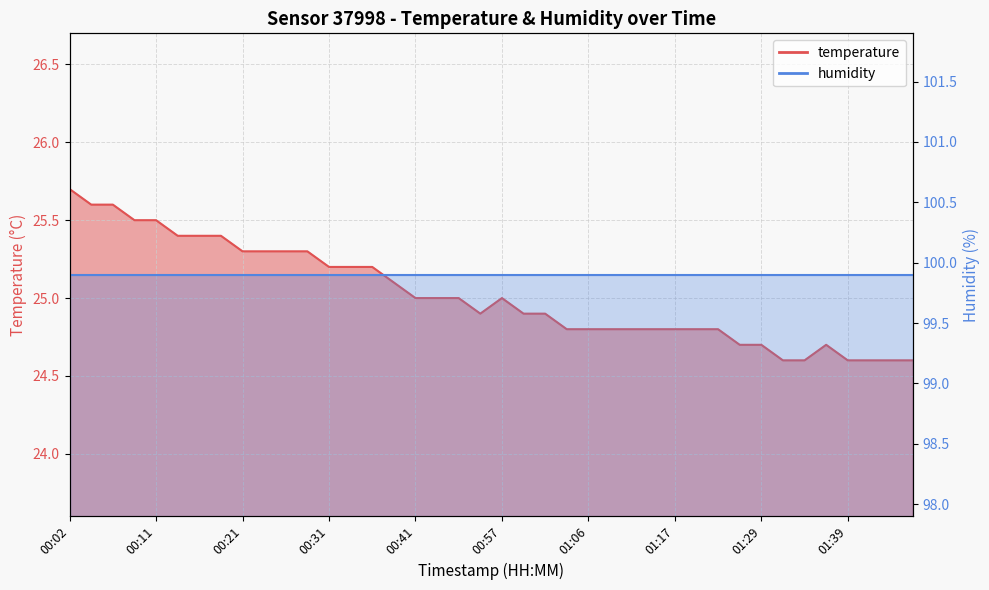

Which category has the lowest value across all series?

01:32